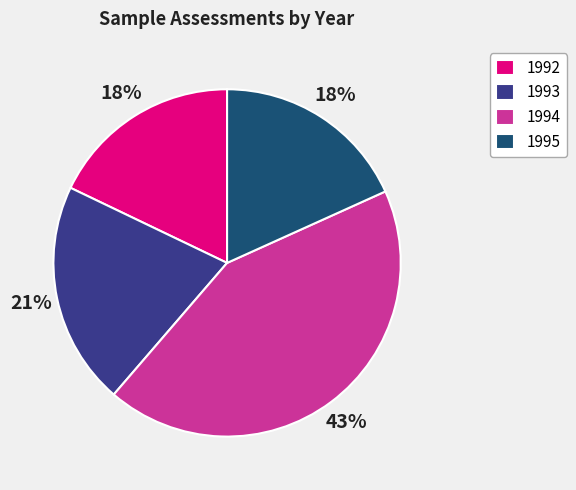

Is the sum of 1993 and 1994 greater than half?

Yes